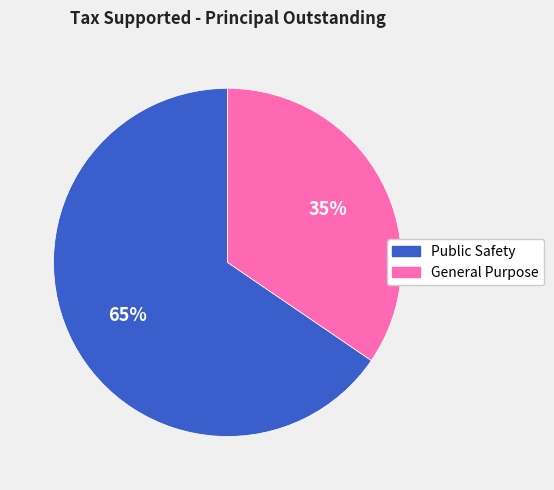

Approximately how many times larger is the value at Public Safety compared to General Purpose?

1.9